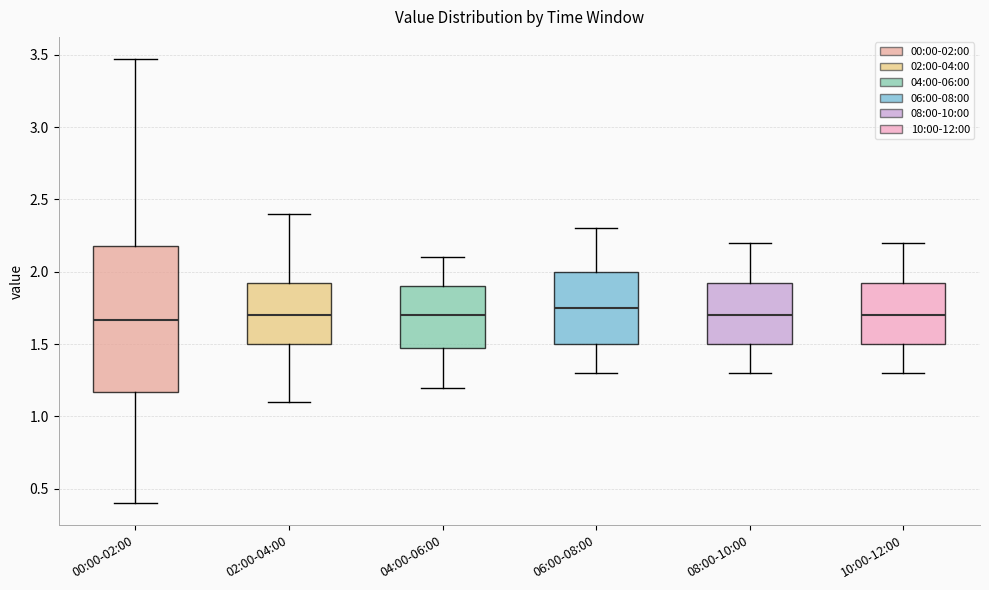

Where is the lower edge of the box for 06:00-08:00 on the y-axis? The values are not printed on the chart, so give them approximately, as read against the axis.

1.50